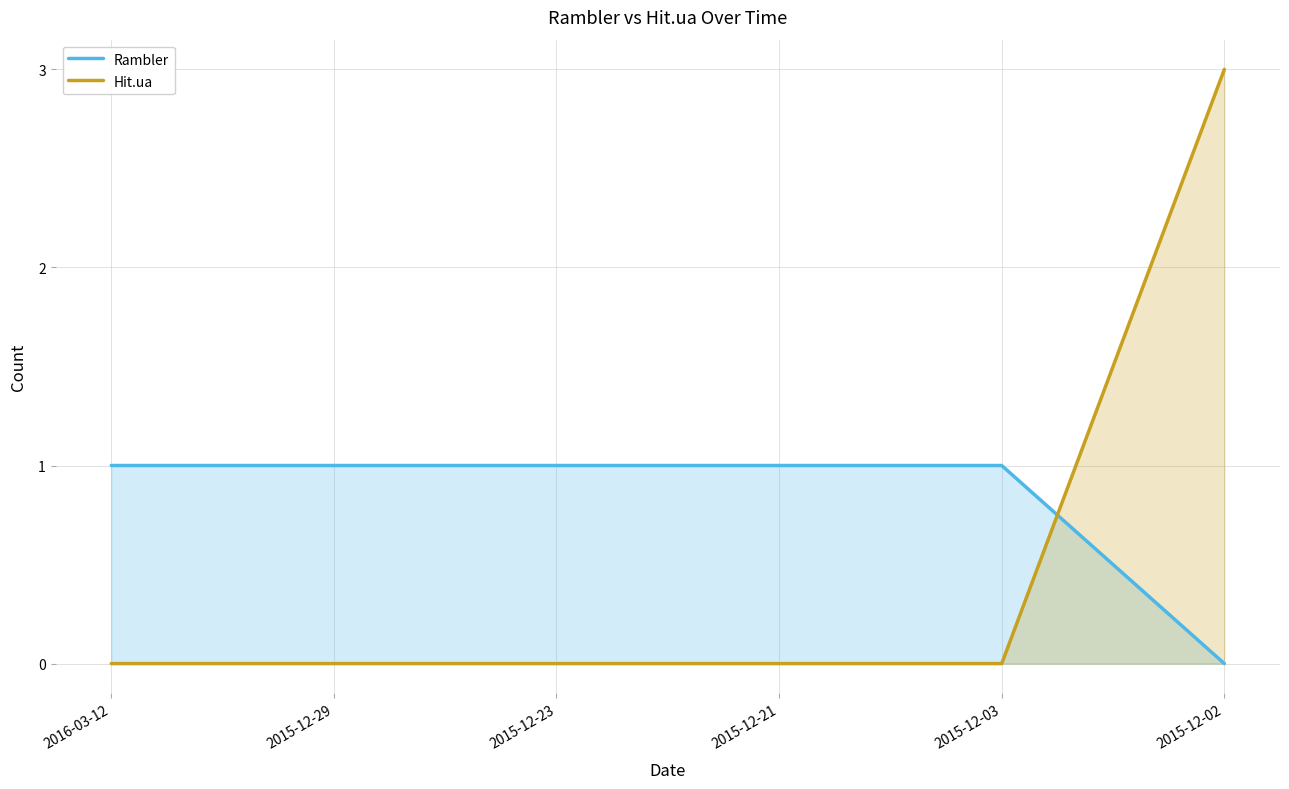

True or false: Rambler has more than 2 interior local peaks.

False